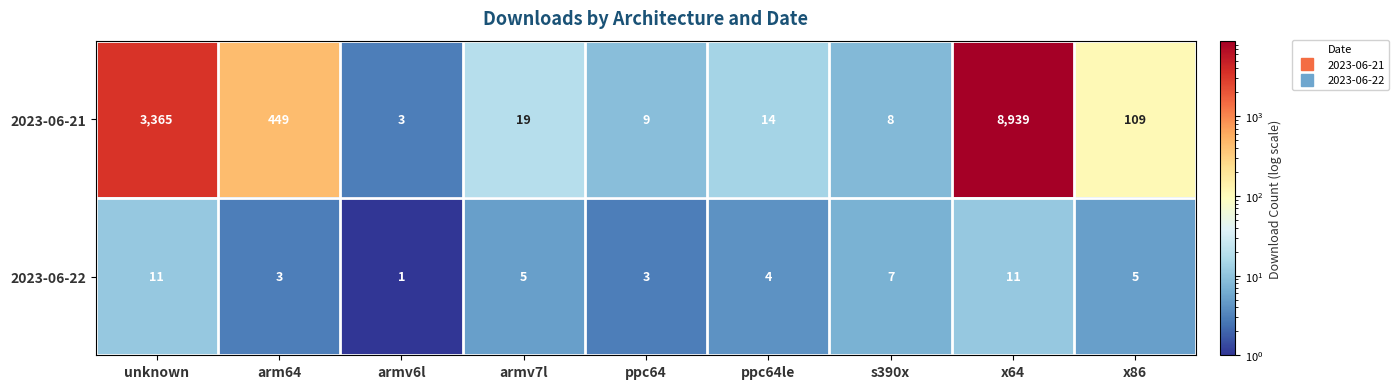

At how many categories does at least one series exceed 200?

3